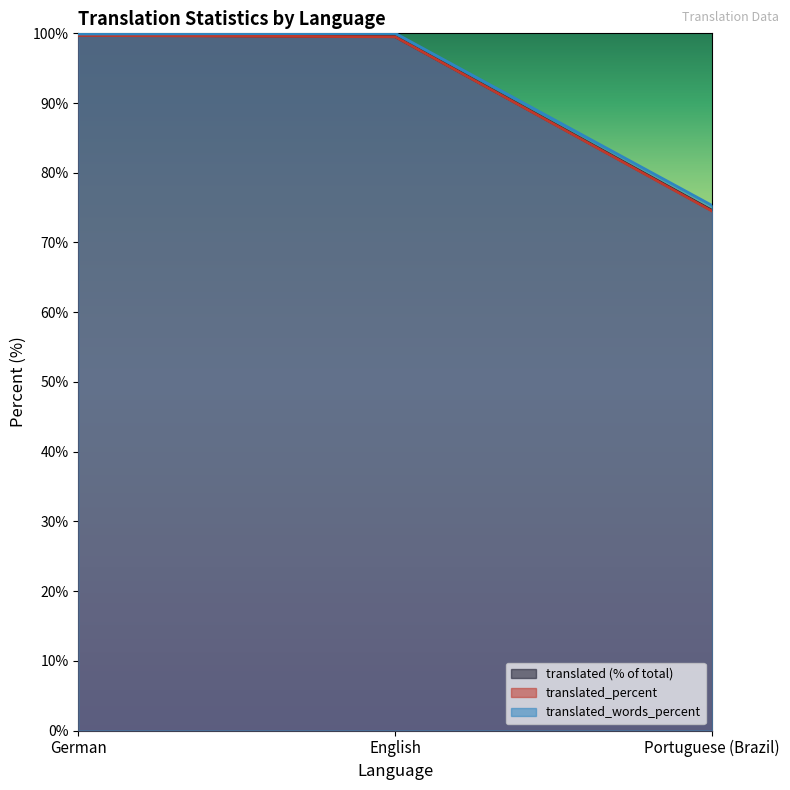

The value of translated at Portuguese (Brazil) is 44.9. True or false?

False